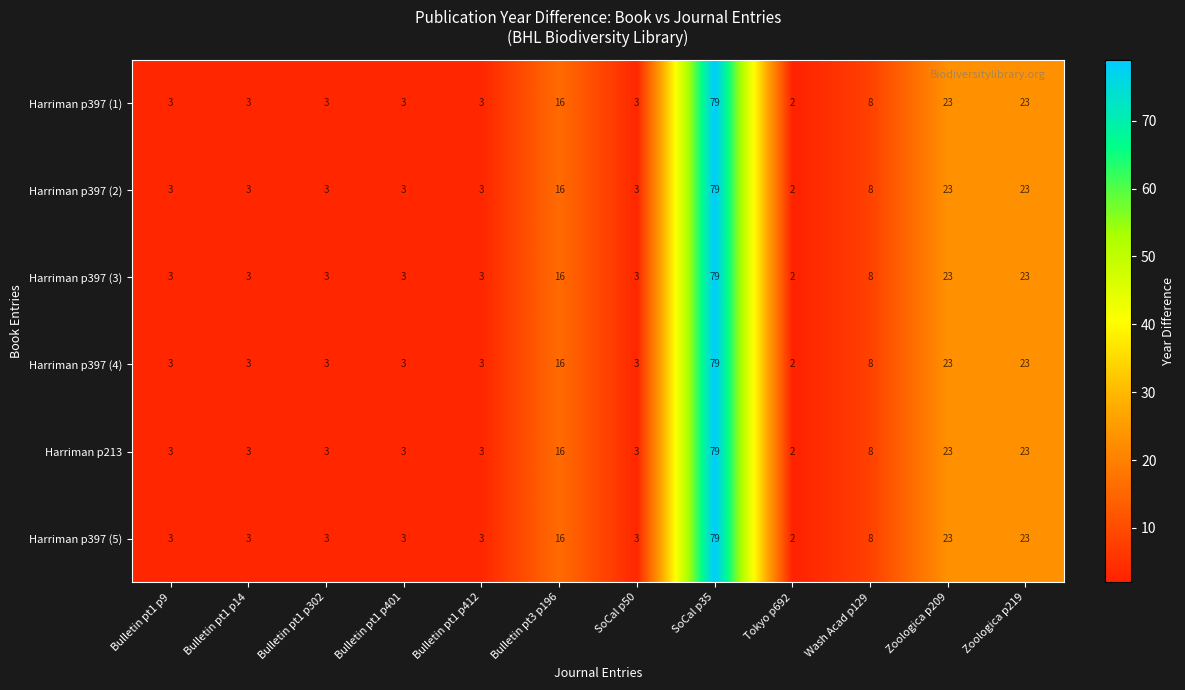

What value does the Harriman p397 (4) series have at Bulletin pt1 p412?

3